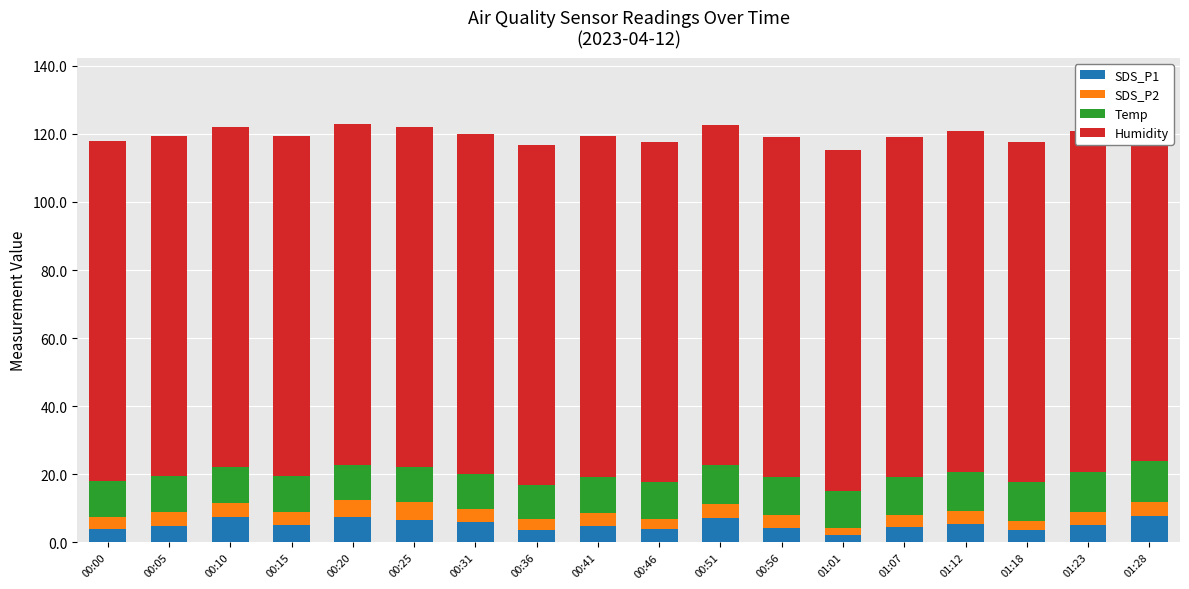

What is the label of the 3rd bar from the right?

01:18